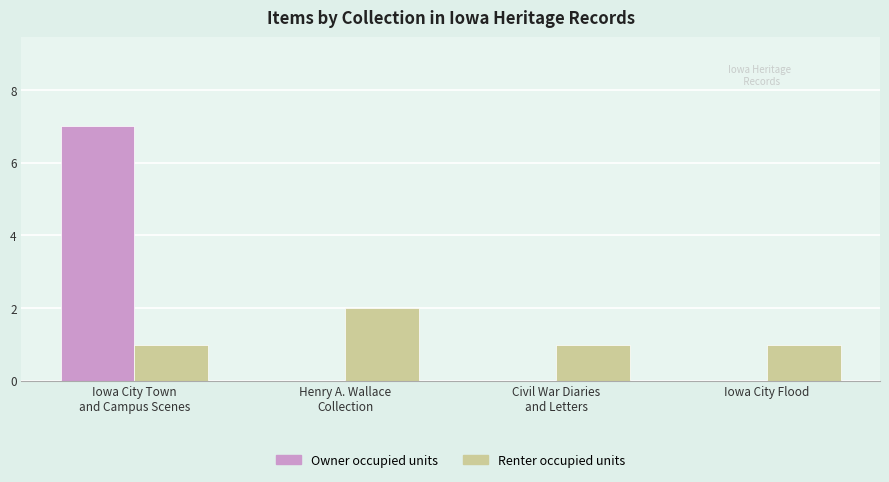

Which series has the largest total across all categories?

Owner occupied units